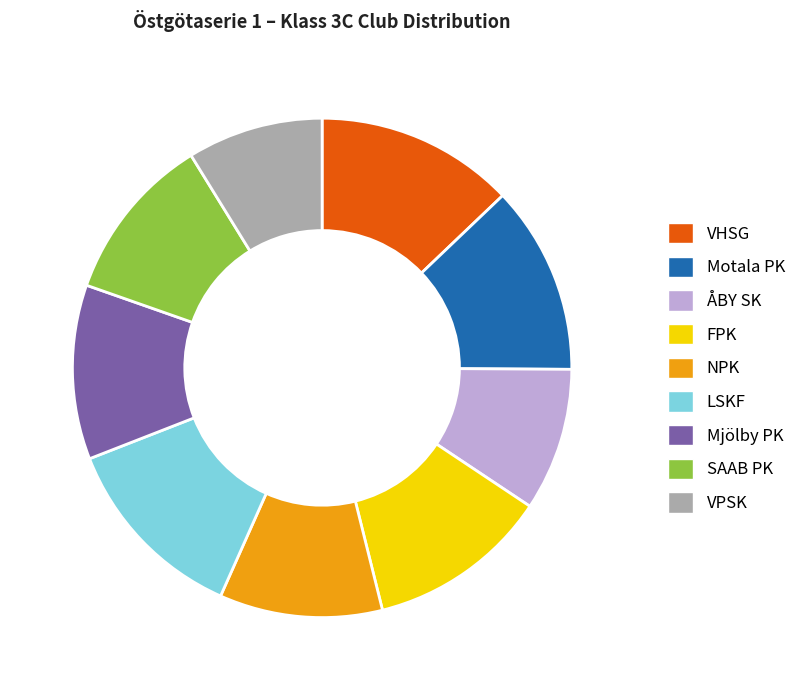

Between NPK and VPSK, which is larger?

NPK